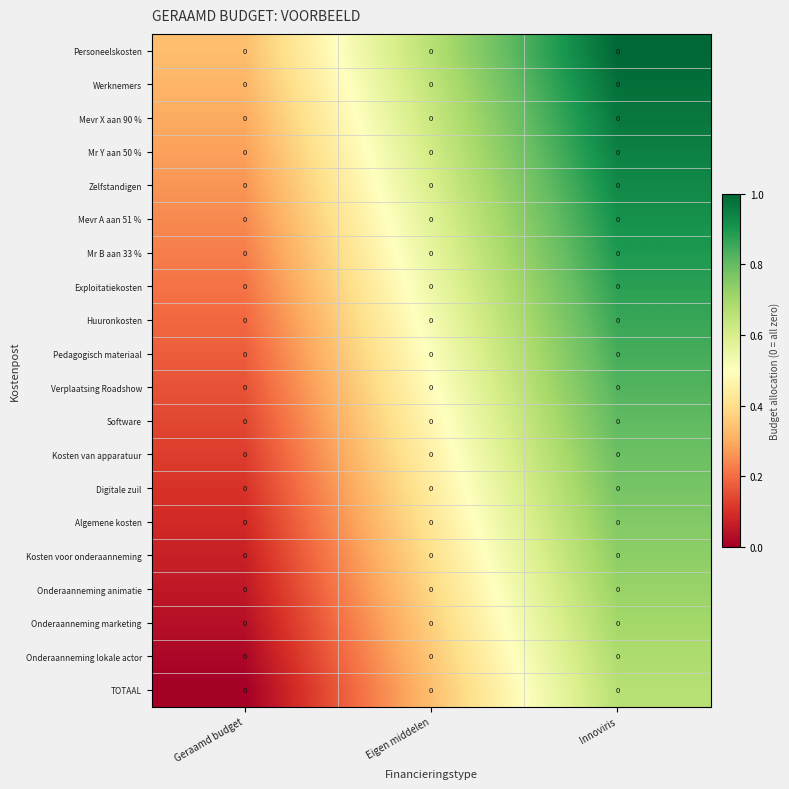

Rank the categories by Exploitatiekosten value from highest to lowest.

Innoviris, Eigen middelen, Geraamd budget